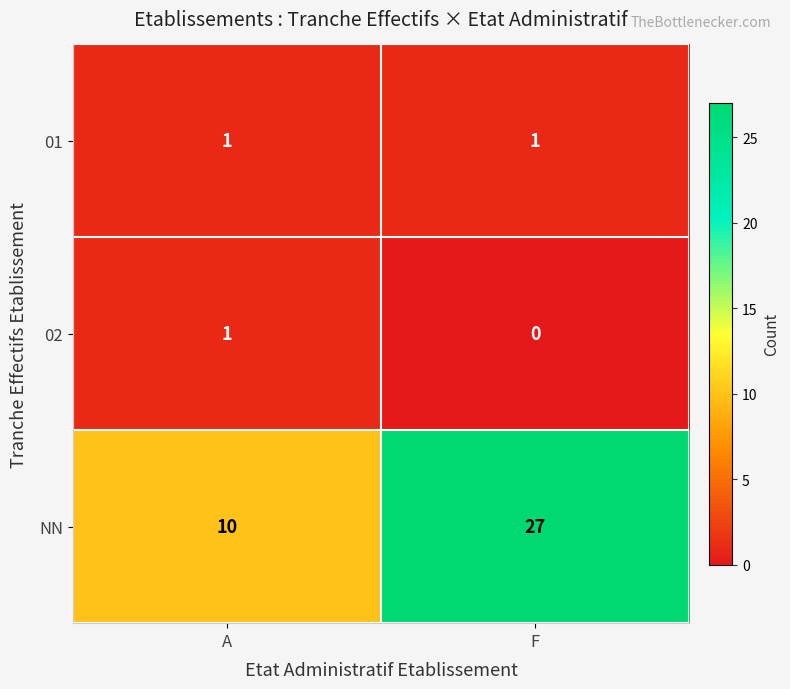

Which series has the widest spread of values?

NN